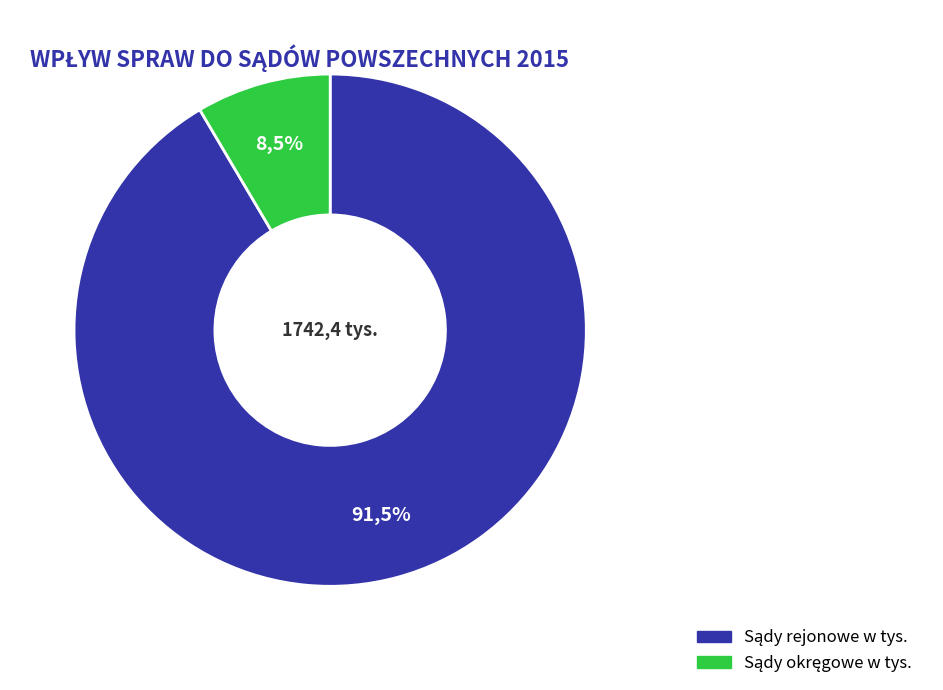

What percentage is the Sądy okręgowe w tys. slice, to the nearest percent?

9%